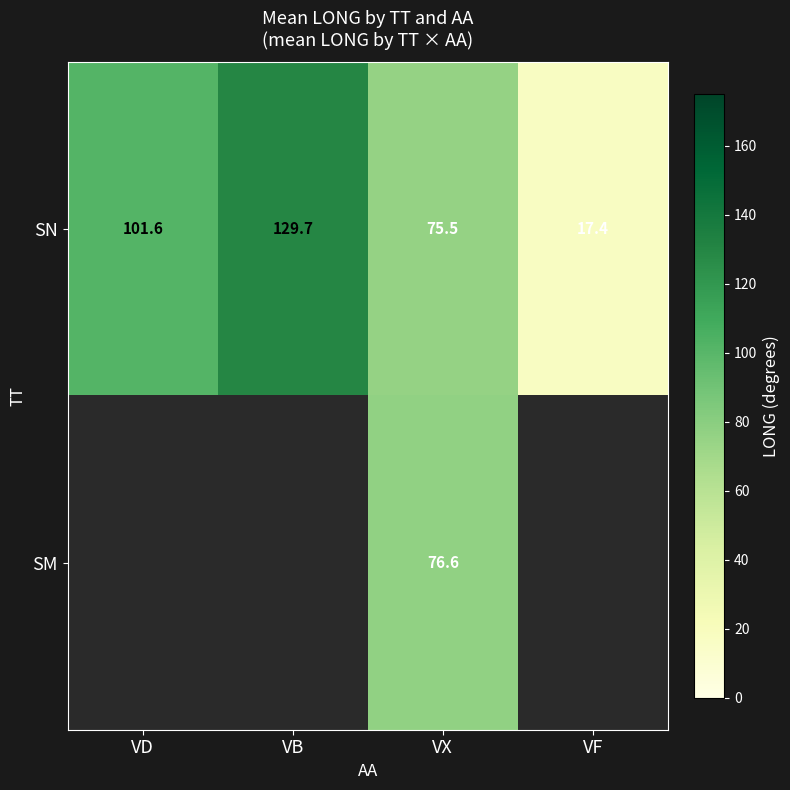

What is the total value across all series at VD?

101.6